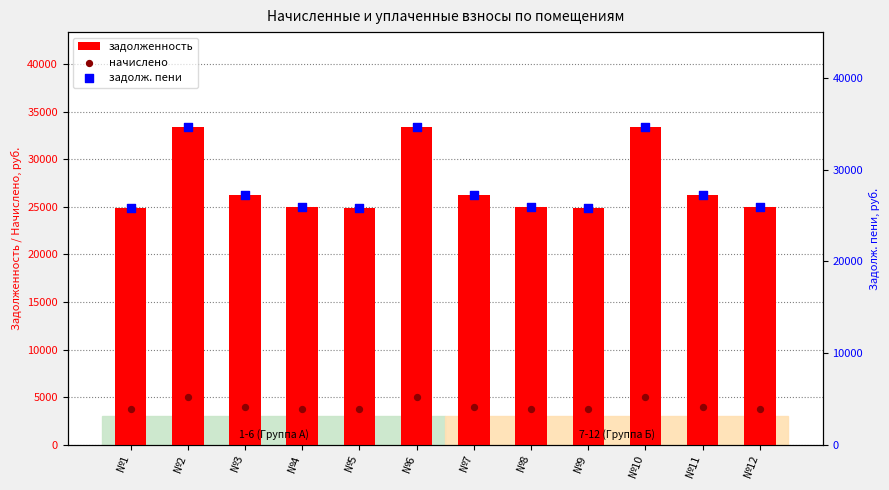

At which category is the sum across all series the highest?

№10